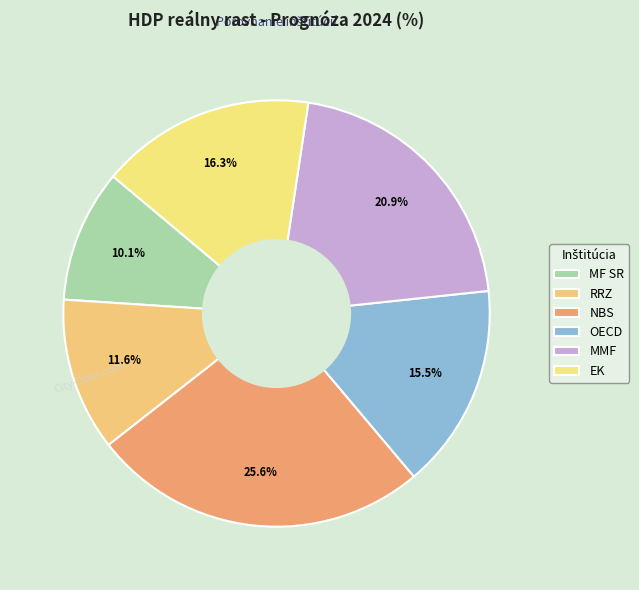

Which category has the biggest portion of the pie?

NBS (jún 2023)